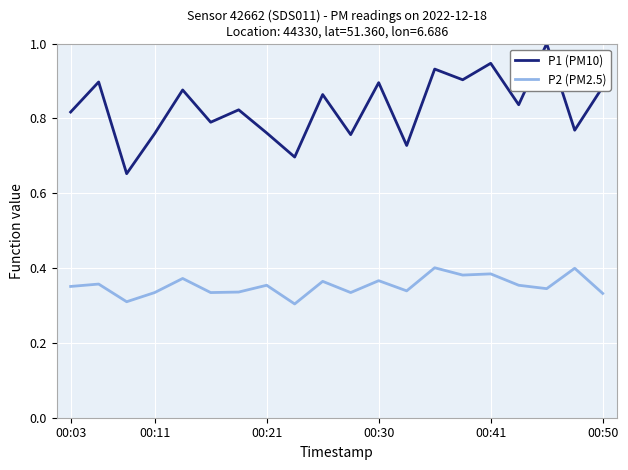

True or false: P2 (PM2.5) and P1 (PM10) cross at least once.

False